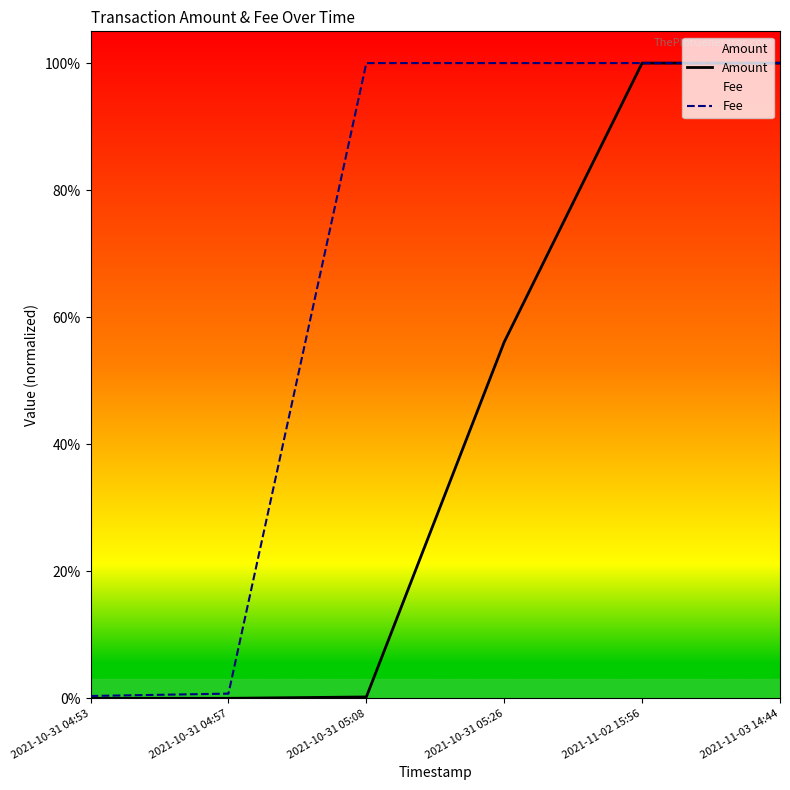

True or false: Amount has a value of 0.0 at 2021-10-31 05:08.

True